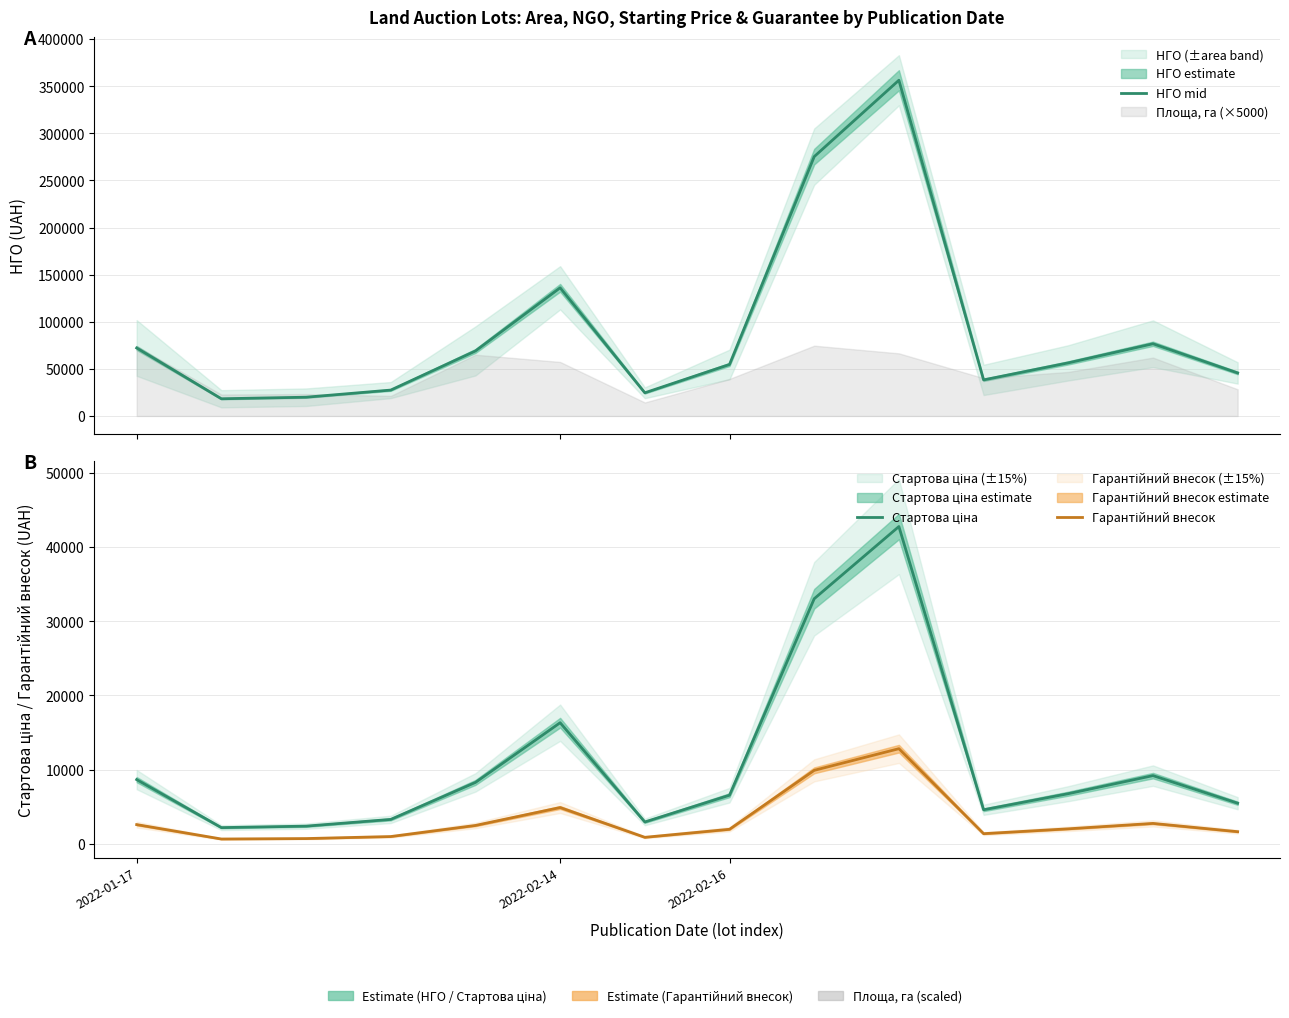

True or false: Стартова ціна has more than 1 points higher than both neighbors.

True